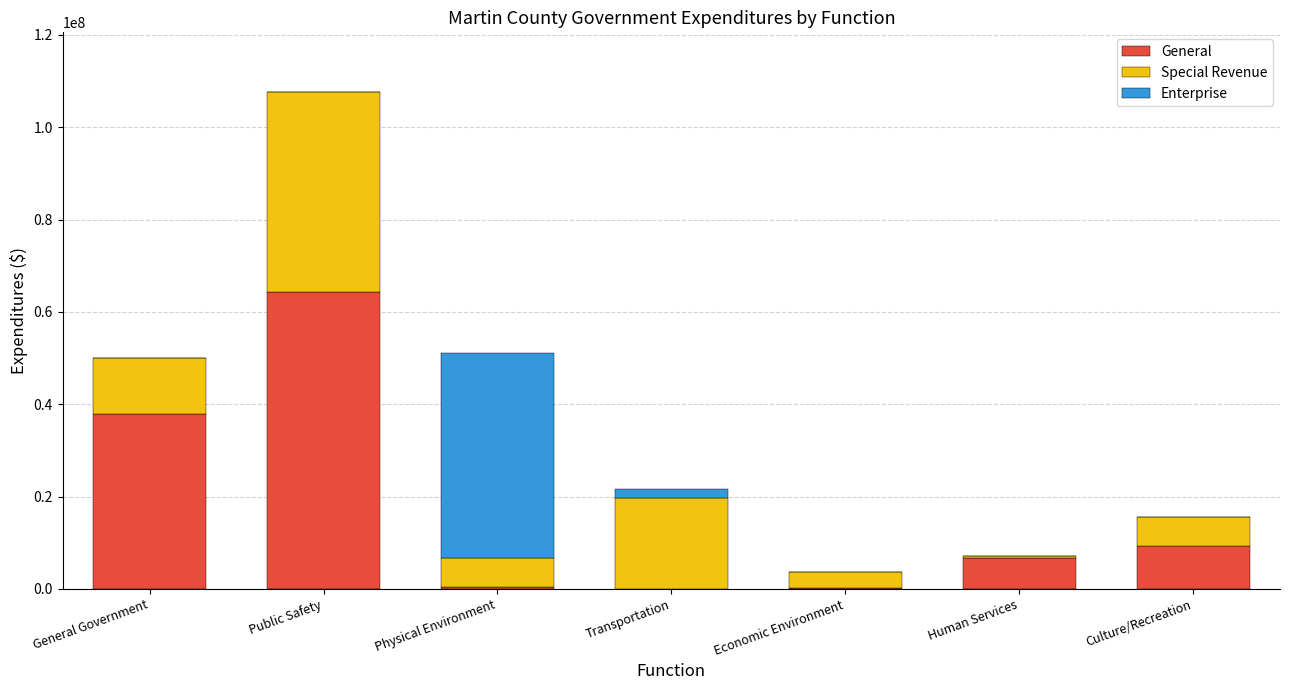

At which category is the sum across all series the highest?

Public Safety